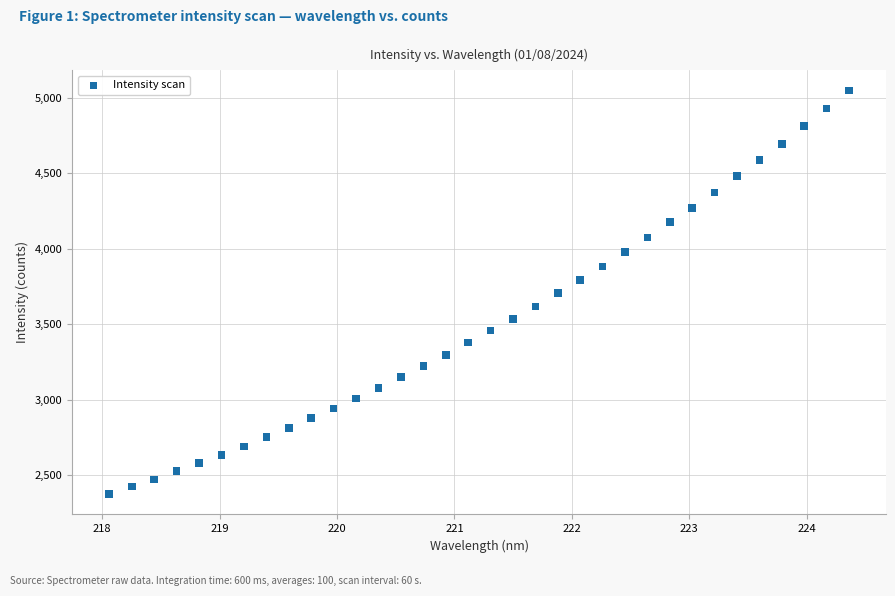

What is the range of Y values (max minus min)?

2673.9